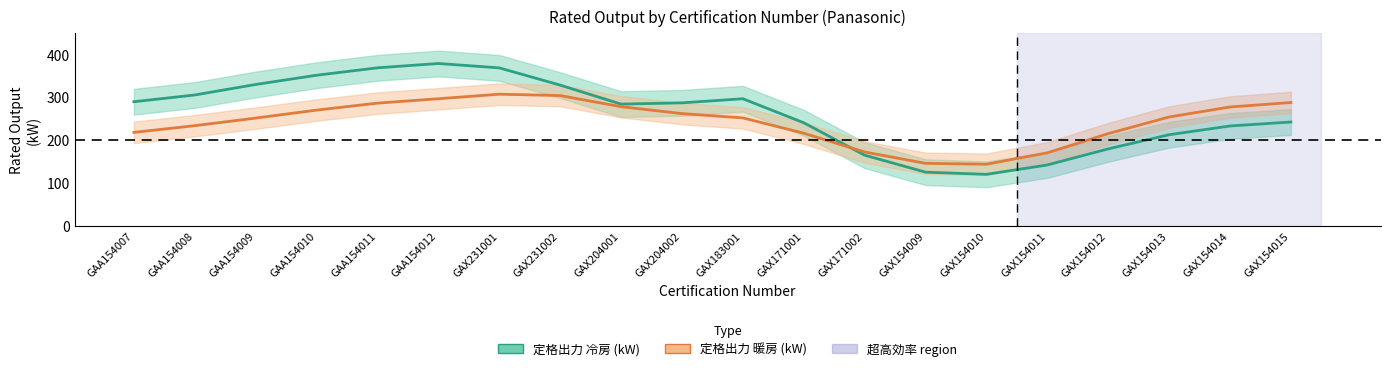

After their last crossing, which series has the higher values: 定格出力 冷房 (kW) or 定格出力 暖房 (kW)?

定格出力 暖房 (kW)